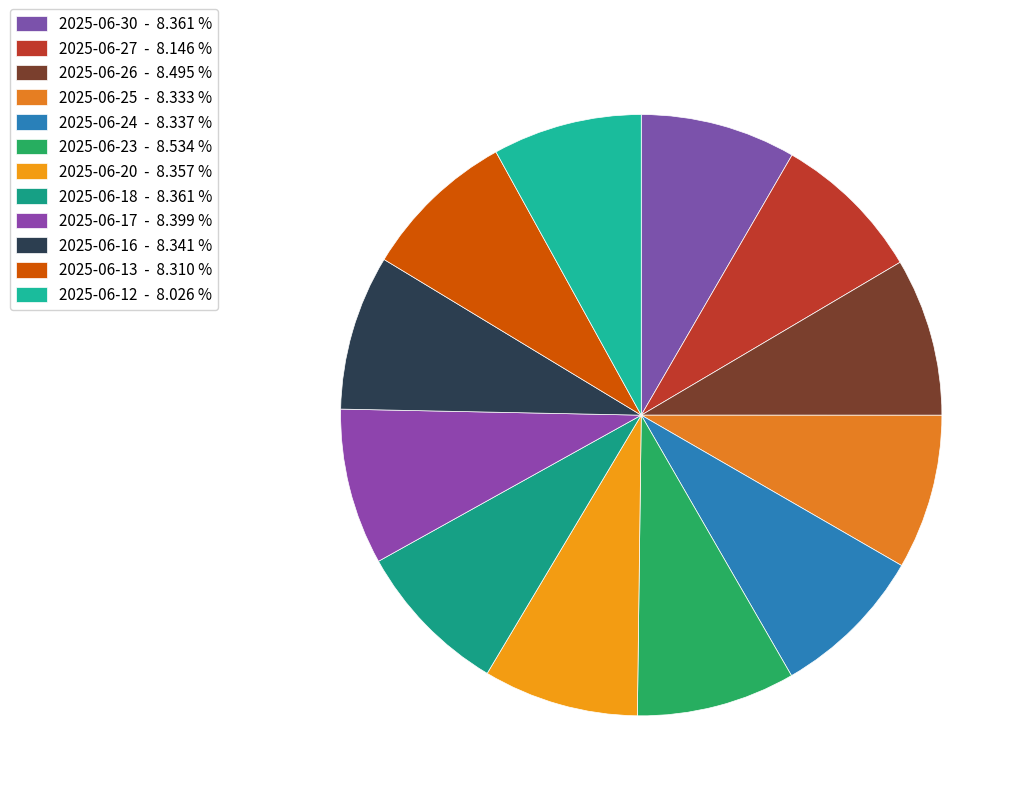

Approximately how many times larger is the value at 2025-06-17 compared to 2025-06-13?

1.0